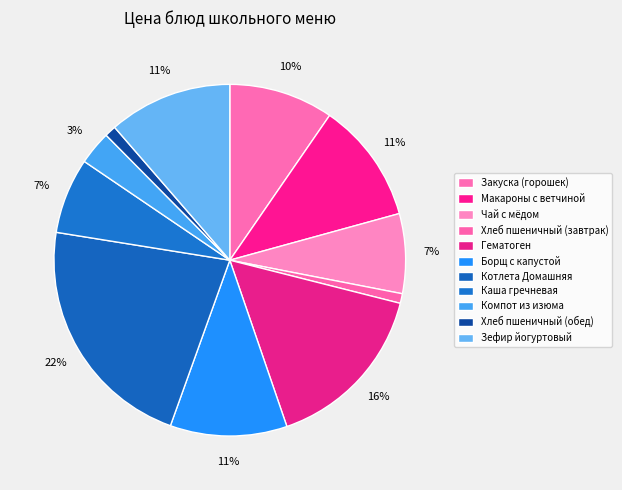

How many segments does this pie chart have?

11